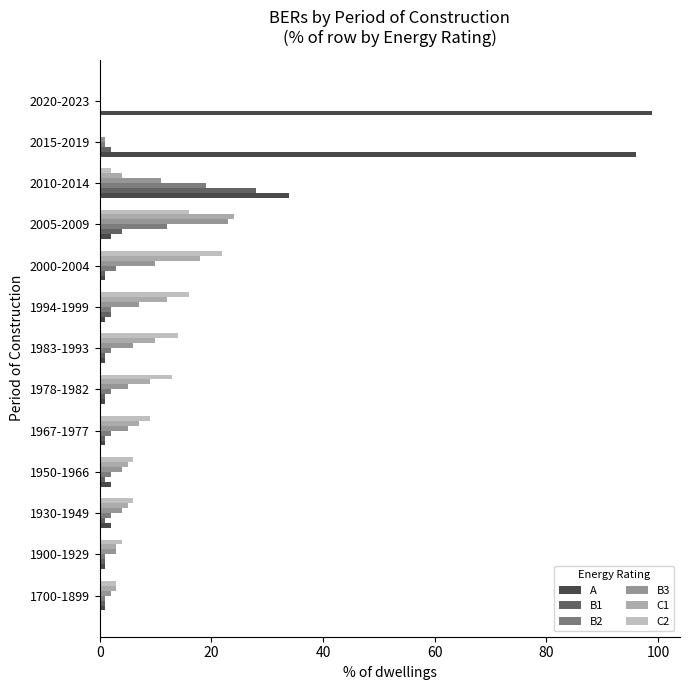

At which label is C1 closest to 12?

1994-1999